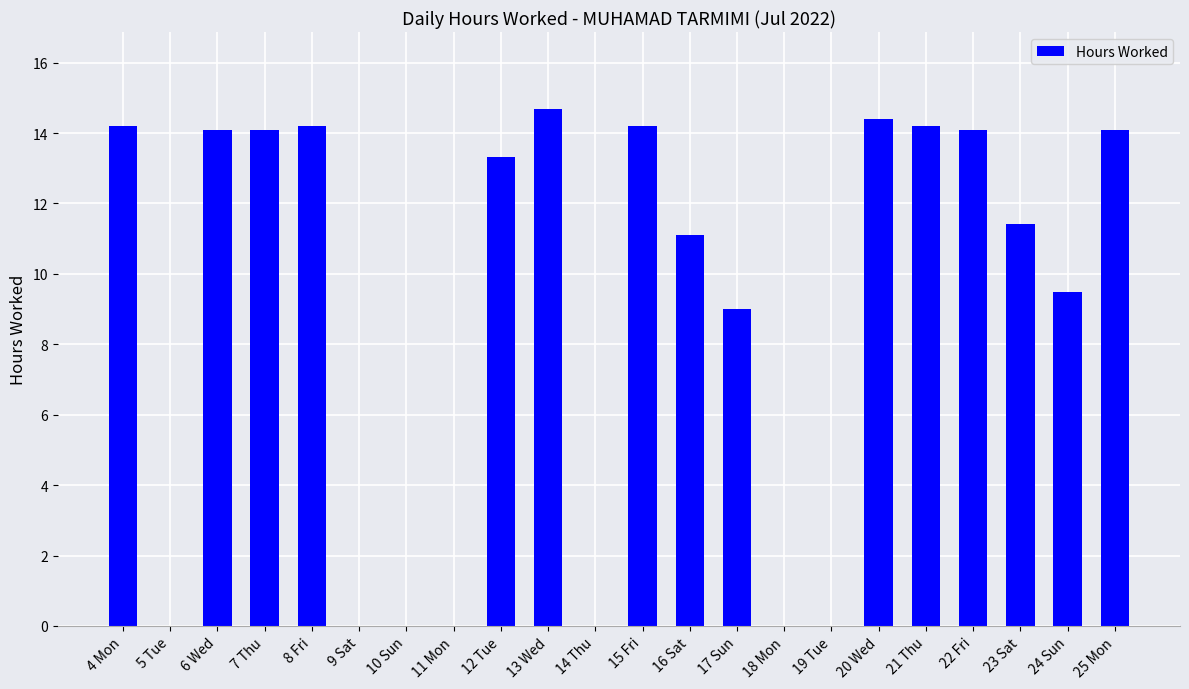

Where is the data nearest to the value 7?

17 Sun